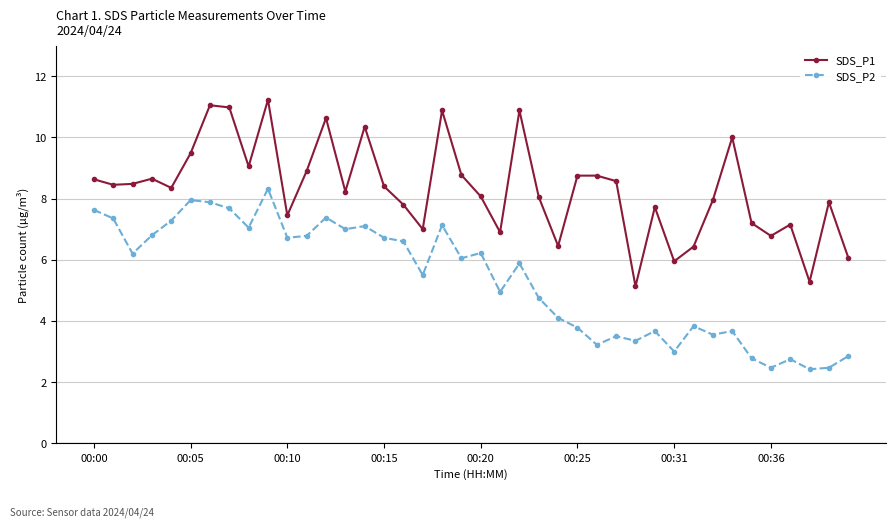

What is the greatest value displayed?

11.2